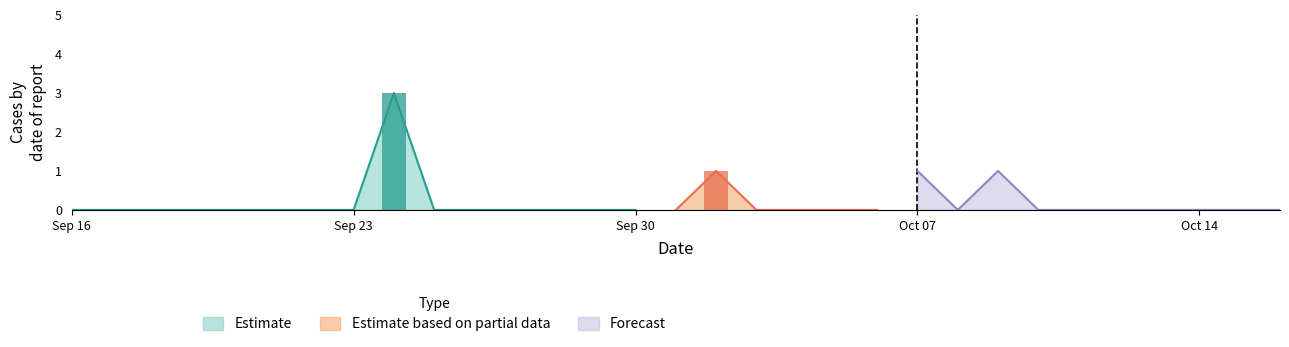

Rank the categories by value from highest to lowest.

2019-09-24, 2019-10-02, 2019-10-07, 2019-10-09, 2019-09-16, 2019-09-17, 2019-09-18, 2019-09-19, 2019-09-20, 2019-09-21, 2019-09-22, 2019-09-23, 2019-09-25, 2019-09-26, 2019-09-27, 2019-09-28, 2019-09-29, 2019-09-30, 2019-10-01, 2019-10-03, 2019-10-04, 2019-10-05, 2019-10-06, 2019-10-08, 2019-10-10, 2019-10-11, 2019-10-12, 2019-10-13, 2019-10-14, 2019-10-15, 2019-10-16